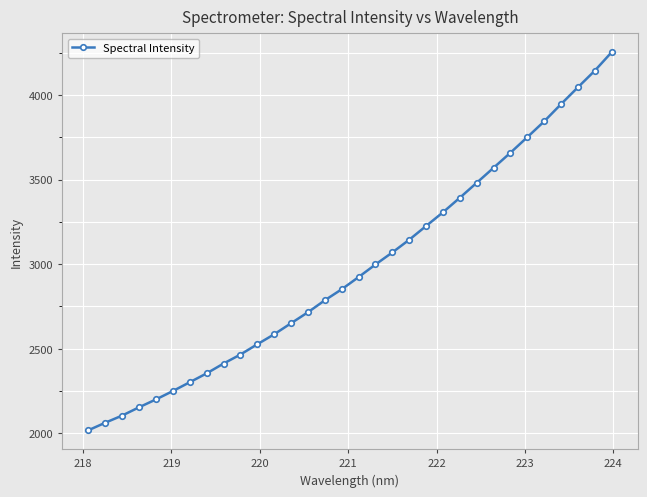

What is the minimum value shown in the chart?

2019.1